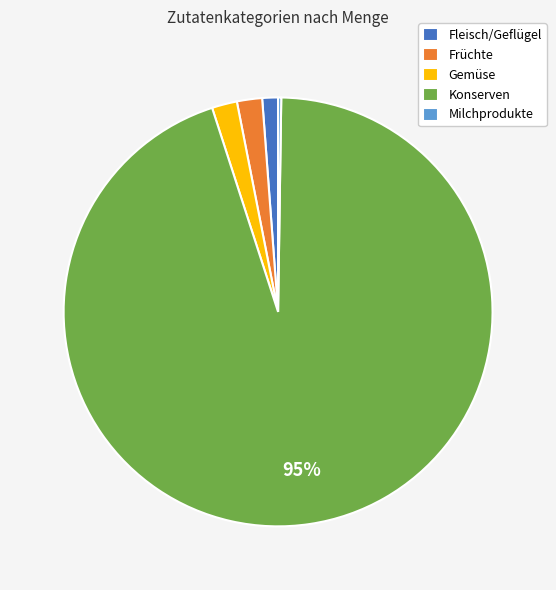

Does Früchte account for over 50% of the chart?

No